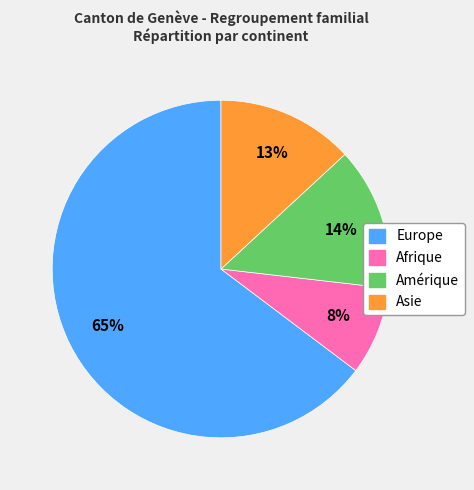

Is there a majority slice in this chart?

Yes